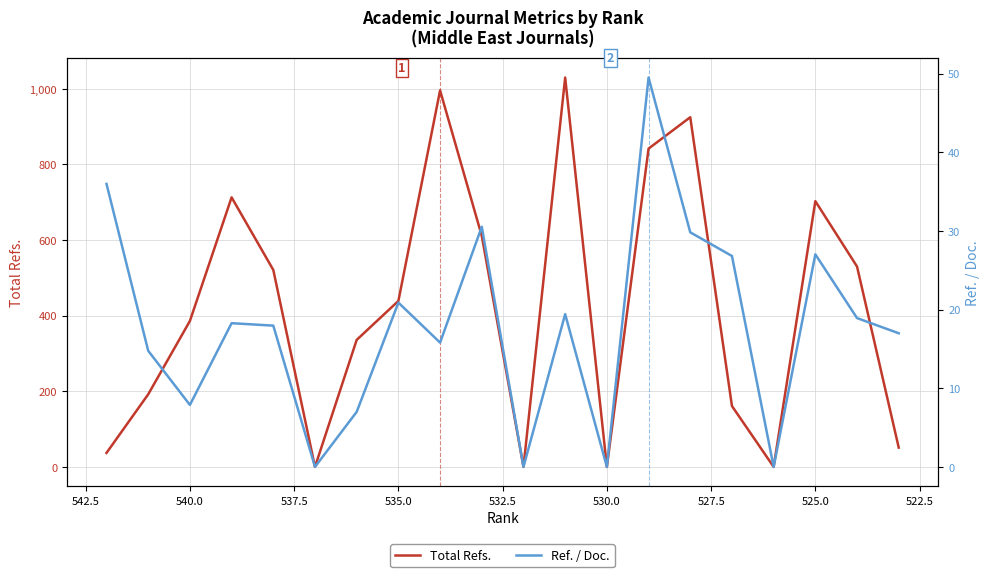

True or false: Ref. / Doc. and Total Refs. intersect in this chart.

False